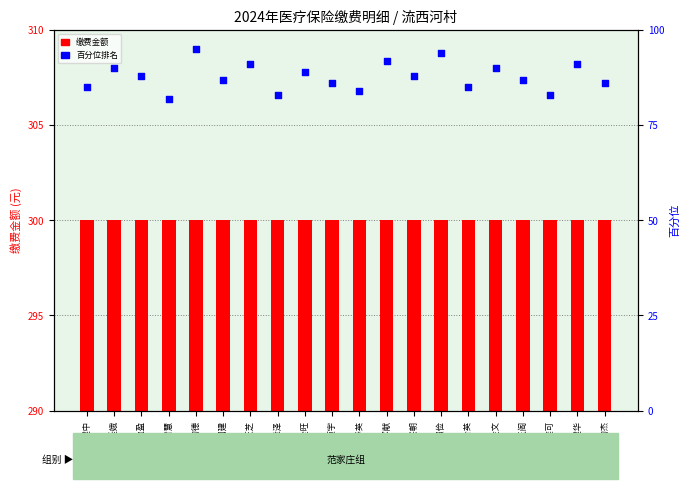

What is the total value across all series at 李玉阁?

387